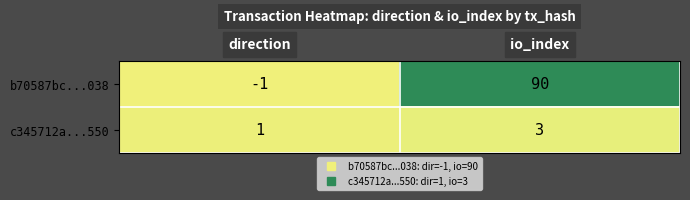

At which label is c345712a...550 closest to 2?

direction